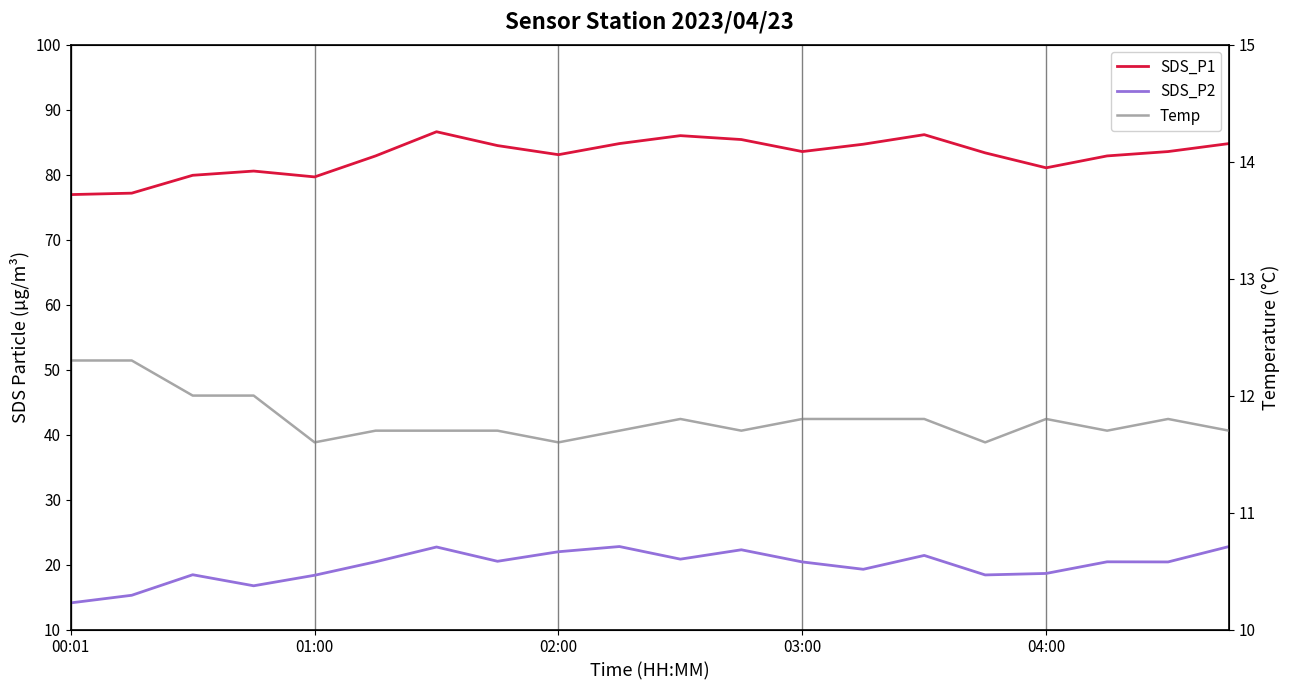

List the series in order of their peak value, lowest first.

Temp, SDS_P2, SDS_P1